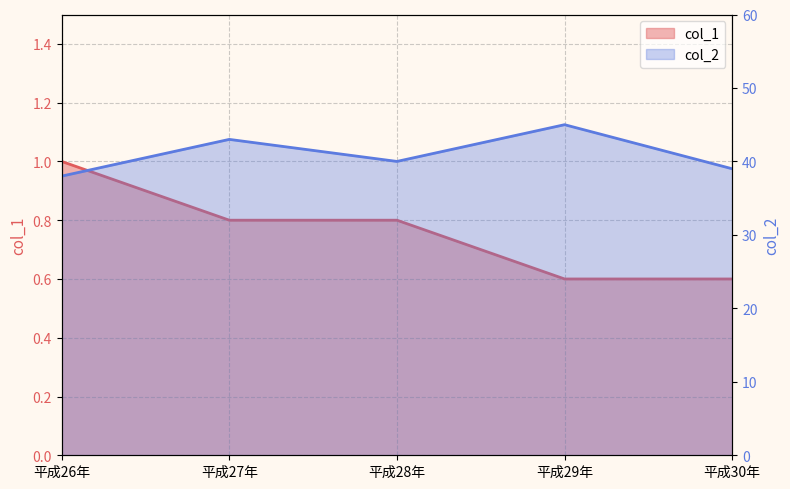

What is the spread (max minus min) of values at 平成26年?

37.0